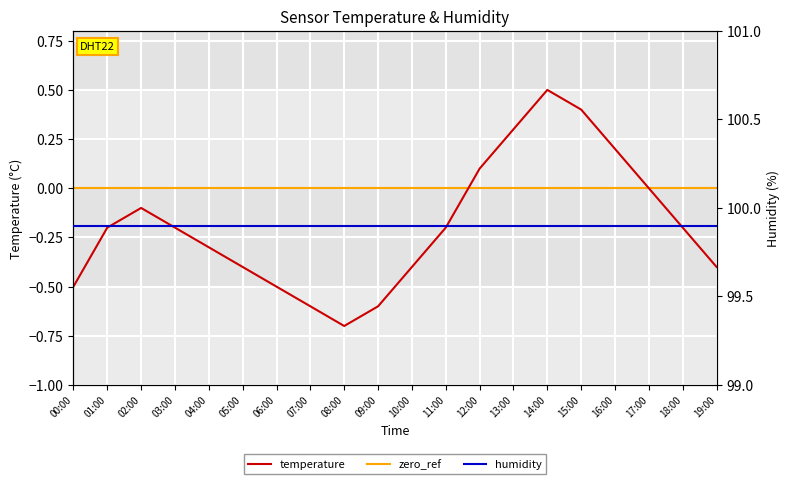

Where is the first local minimum?

08:00